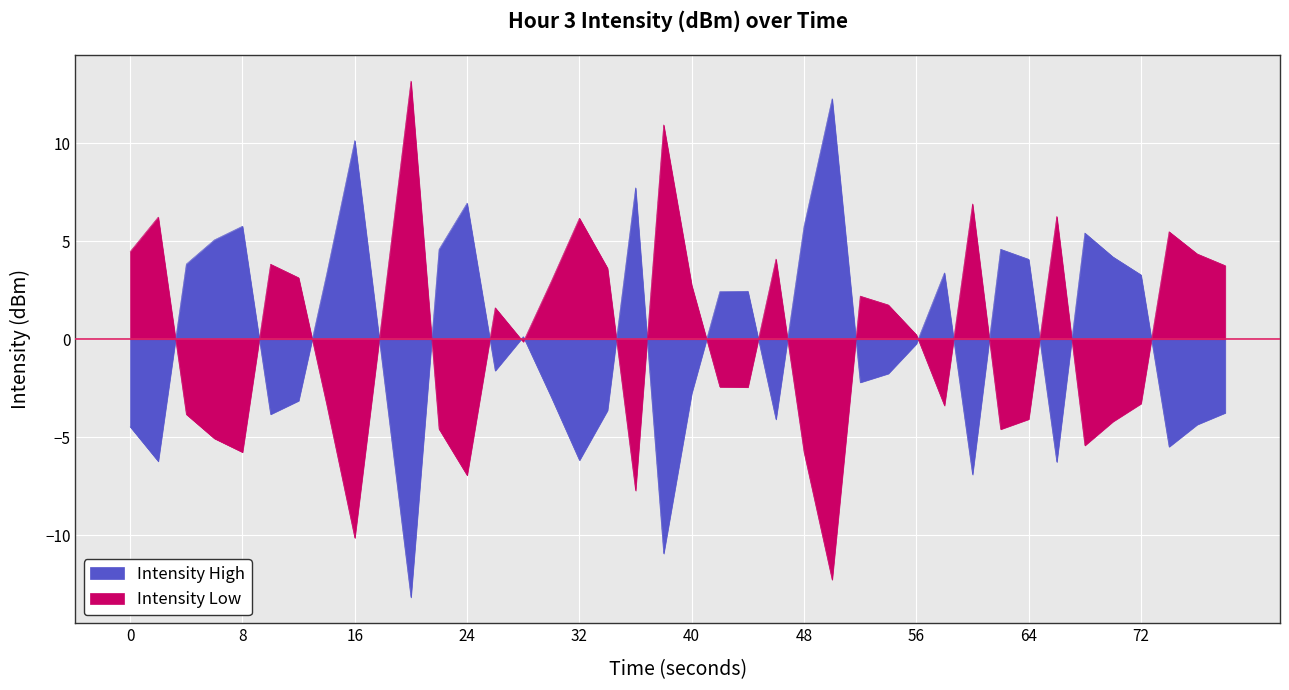

Which series ends up on top after the final intersection of intensity_negative and intensity_positive?

intensity_negative